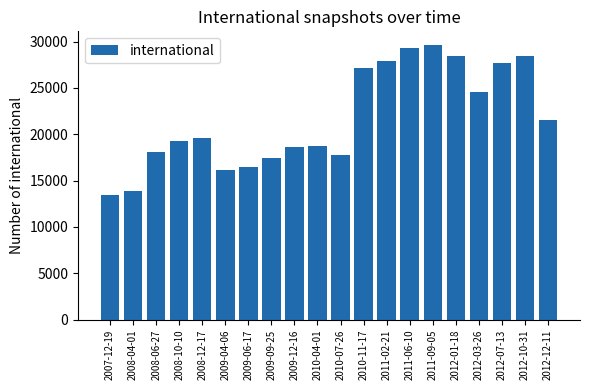

Read the value at 2008-04-01.

13847